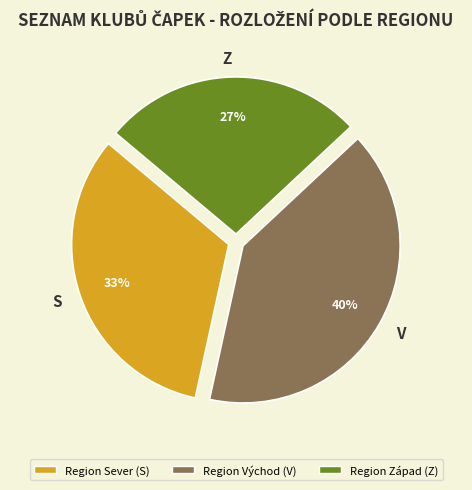

How many segments does this pie chart have?

3